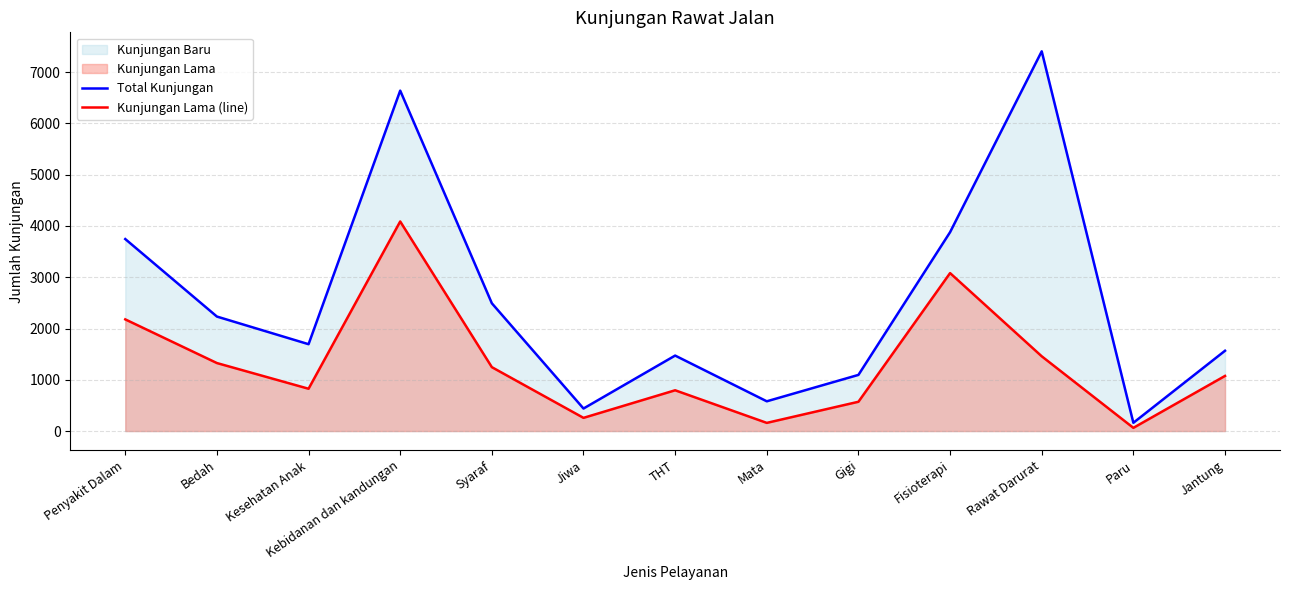

What is the value of the Total Kunjungan point at the 8th from the left?

580